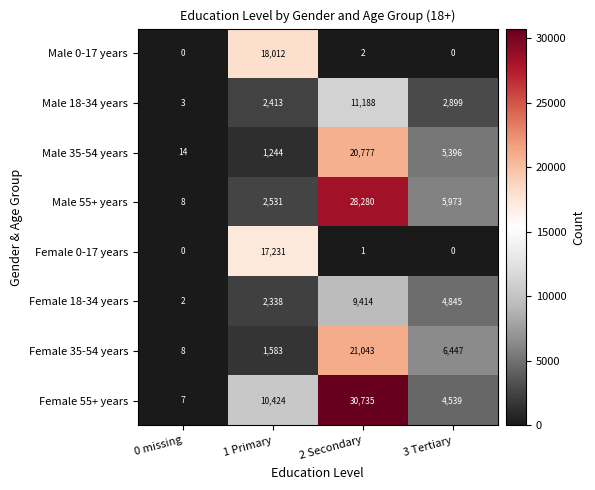

What is the sum of the Female 35-54 years values at 0 missing and 1 Primary?

1591